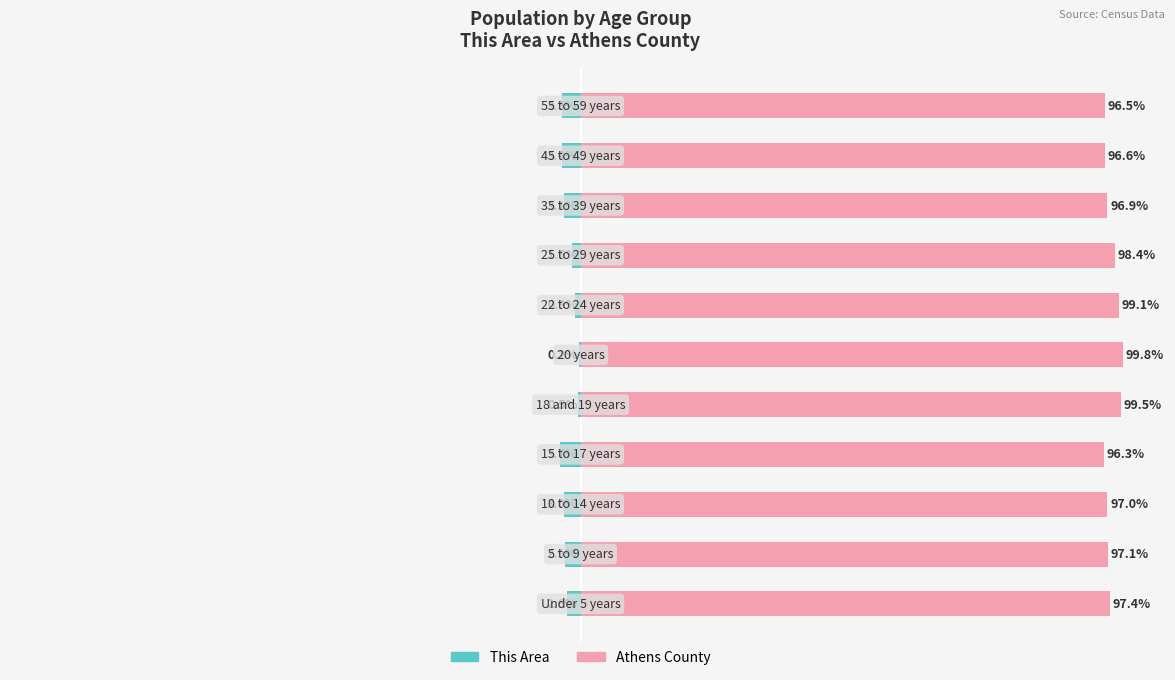

True or false: This Area has a value of -0.2 at 0.

True